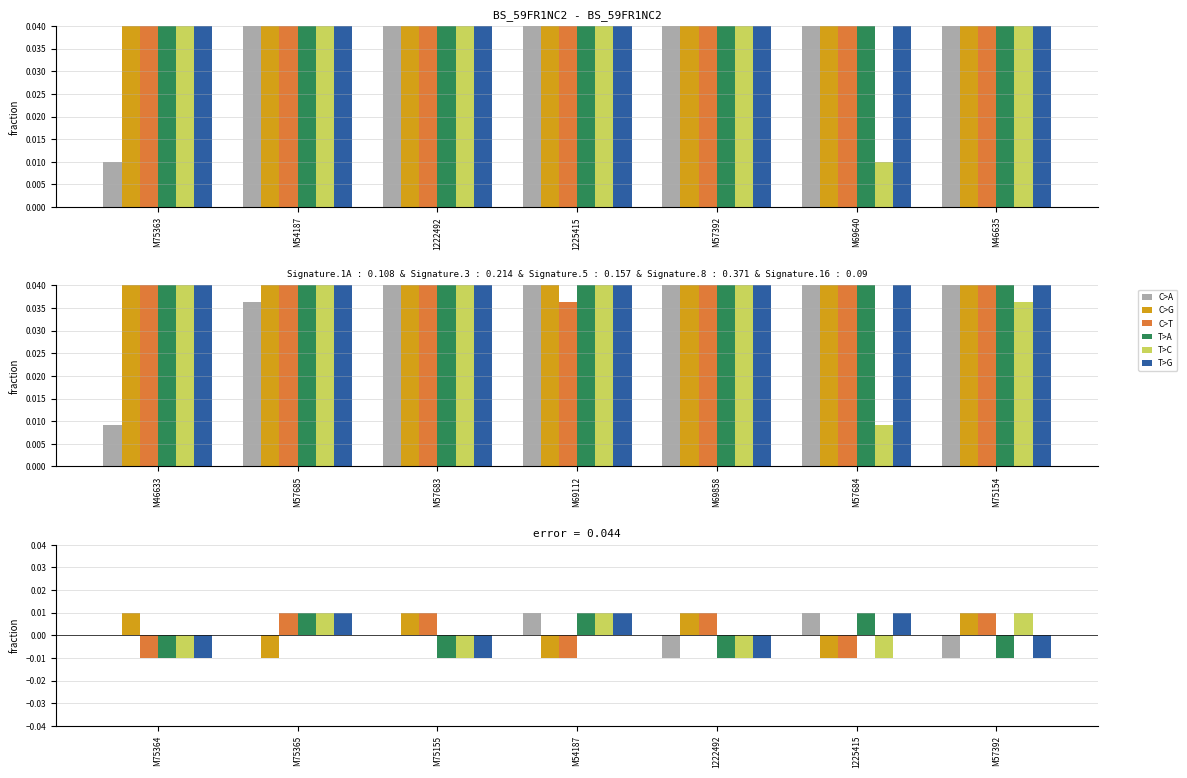

At M57392, list the series in order from smallest to largest.

C>A, T>A, T>G, C>G, C>T, T>C